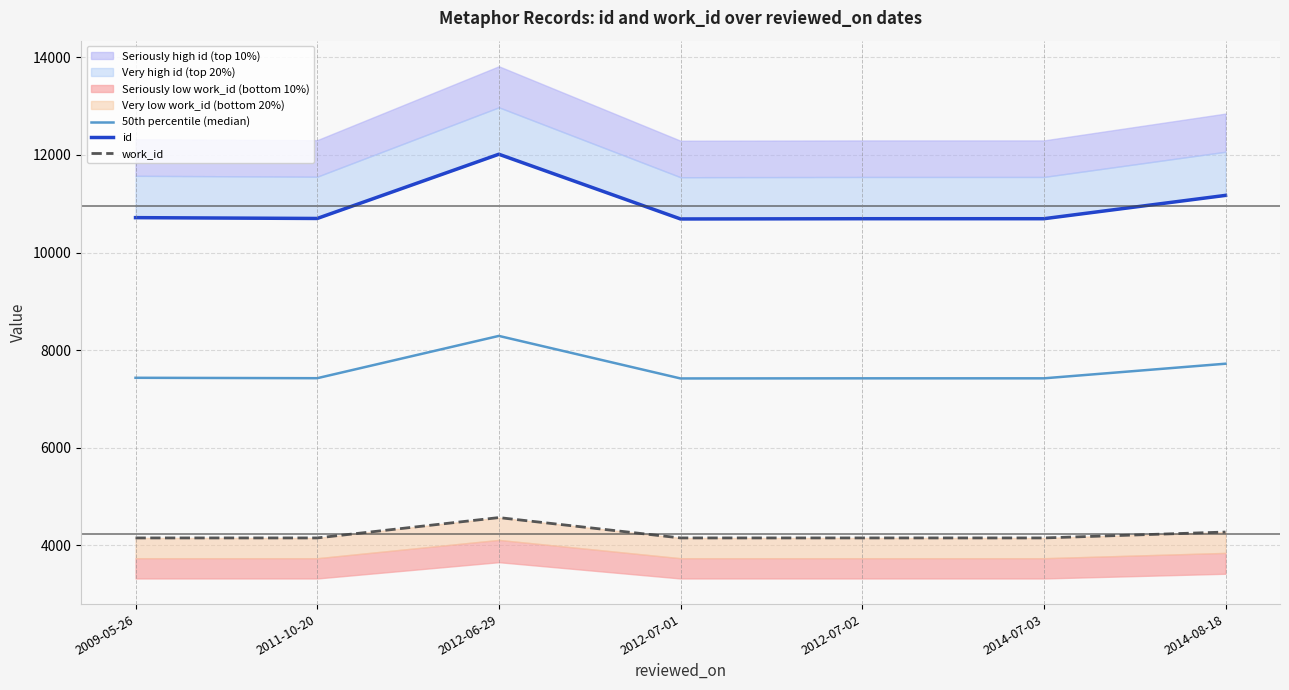

Reading right to left, what are all the values shown in this chart?

50th percentile (median): 2014-08-18=7722.5	2014-07-03=7423.0	2012-07-02=7423.0	2012-07-01=7420.5	2012-06-29=8292.0	2011-10-20=7425.5	2009-05-26=7434.0
id: 2014-08-18=11171.0	2014-07-03=10693.0	2012-07-02=10693.0	2012-07-01=10688.0	2012-06-29=12014.0	2011-10-20=10698.0	2009-05-26=10715.0
work_id: 2014-08-18=4274.0	2014-07-03=4153.0	2012-07-02=4153.0	2012-07-01=4153.0	2012-06-29=4570.0	2011-10-20=4153.0	2009-05-26=4153.0